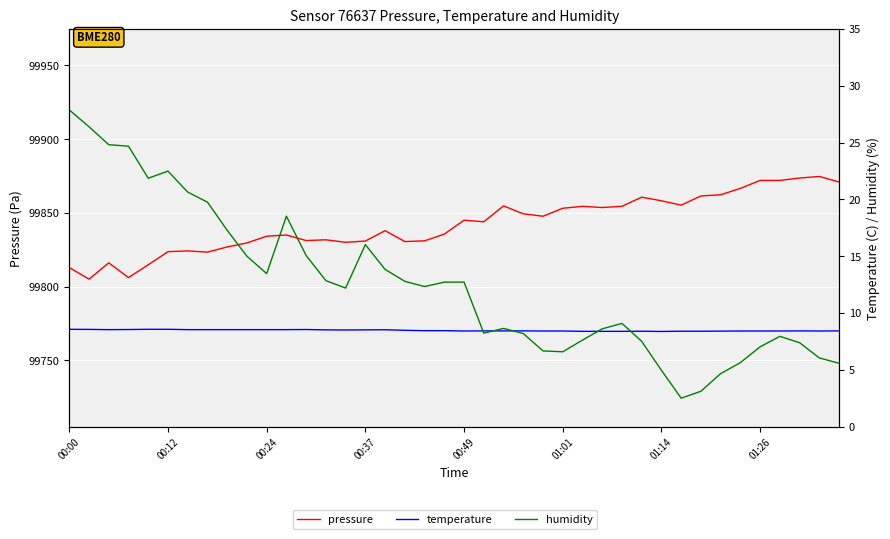

What is the difference between the maximum and minimum values in the temperature series?

0.2